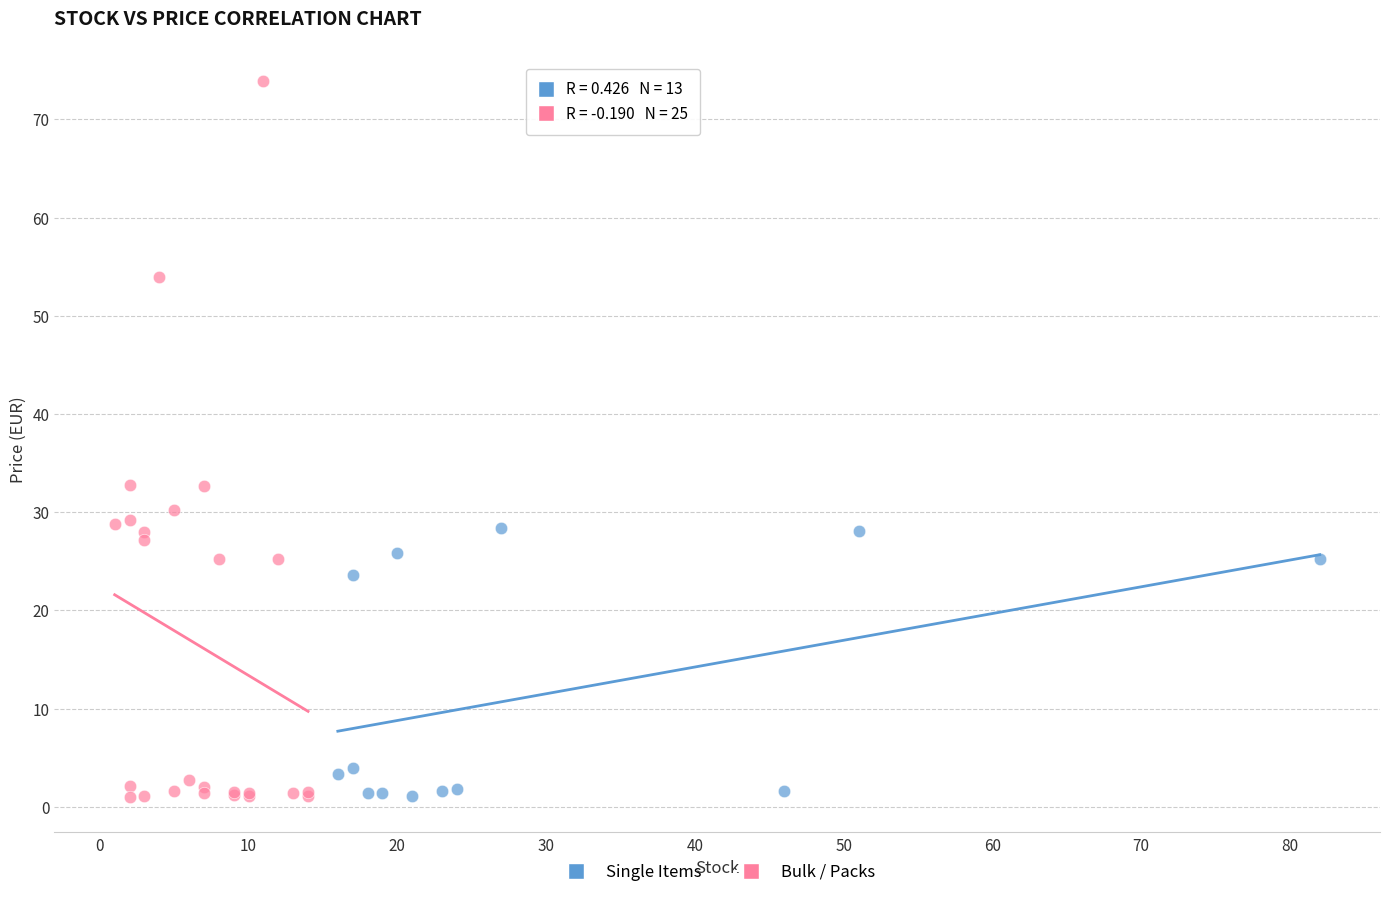

Which series reaches the maximum Y coordinate?

Bulk / Packs